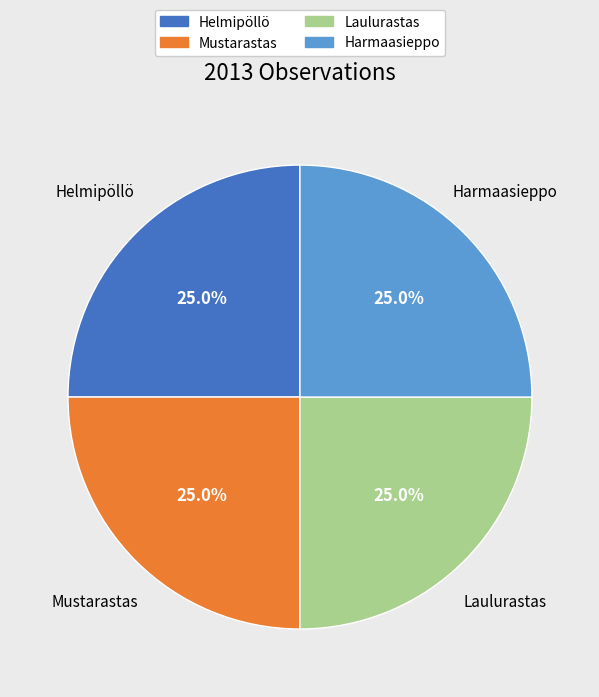

Is there any slice that represents more than half of the pie?

No